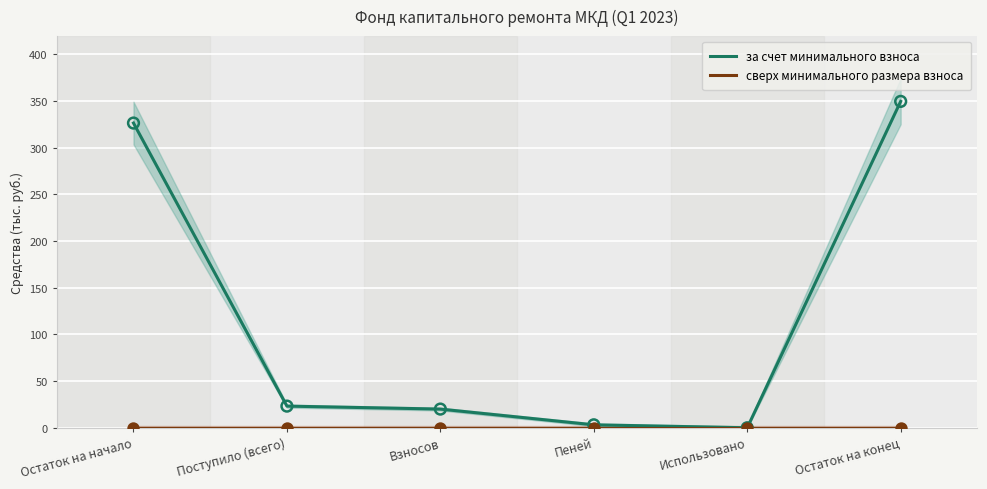

What are all the series names shown in the legend?

за счет минимального взноса, сверх минимального размера взноса